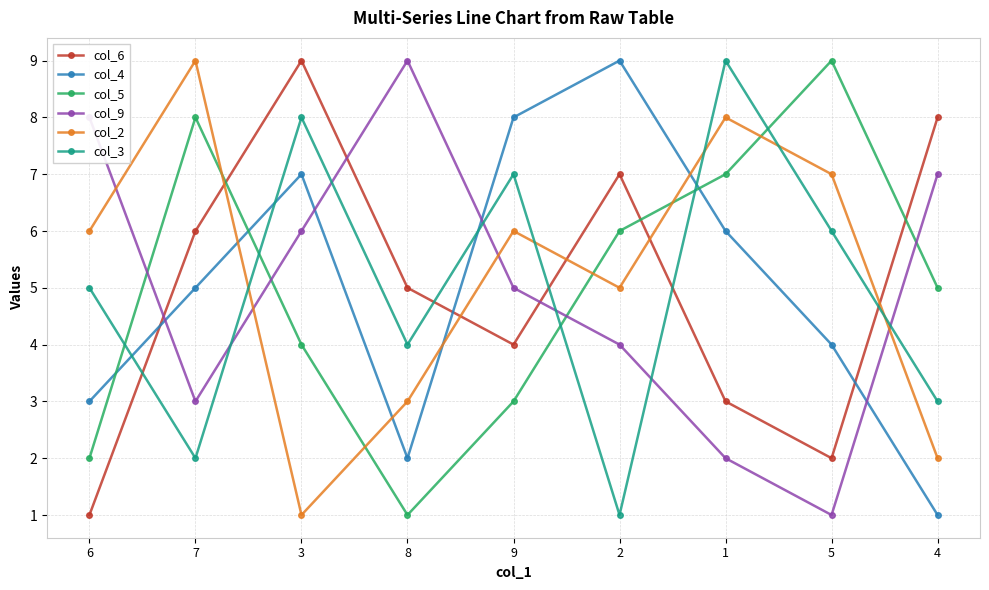

What is the lowest value of the col_9 series?

1